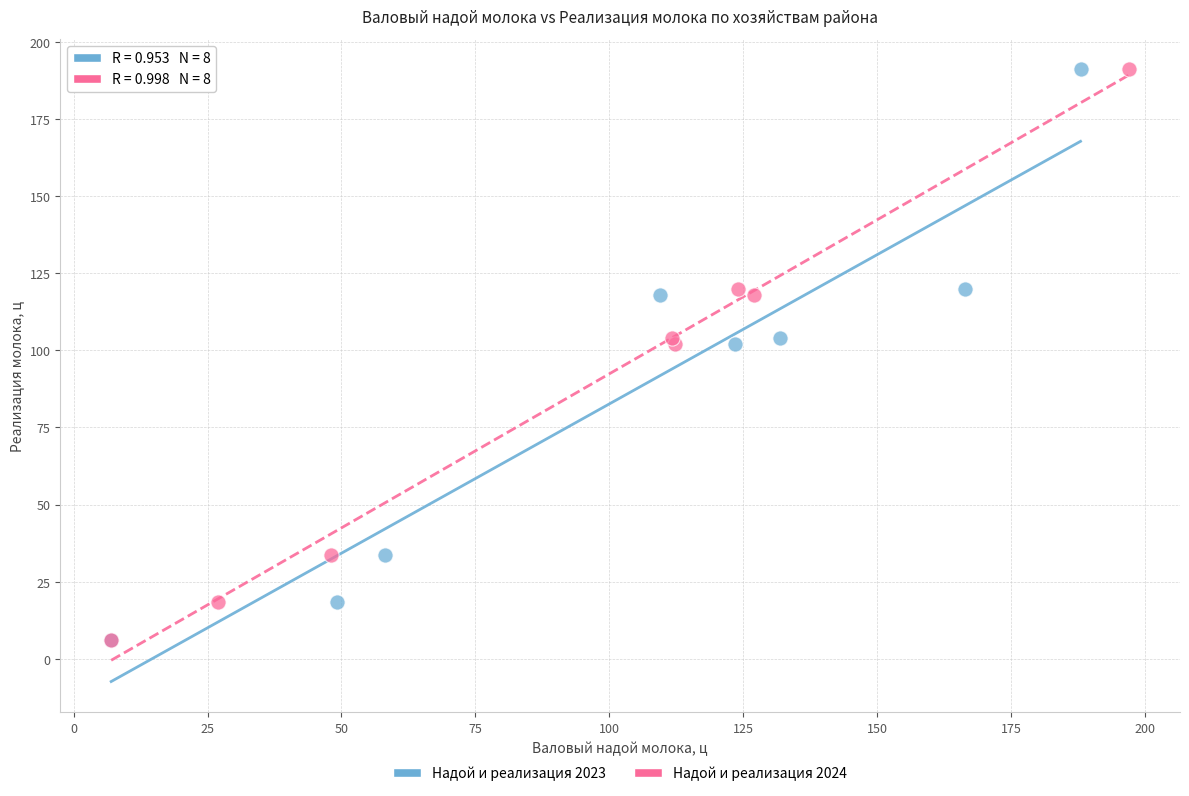

What are all the series names shown in the legend?

Надой и реализация 2023, Надой и реализация 2024